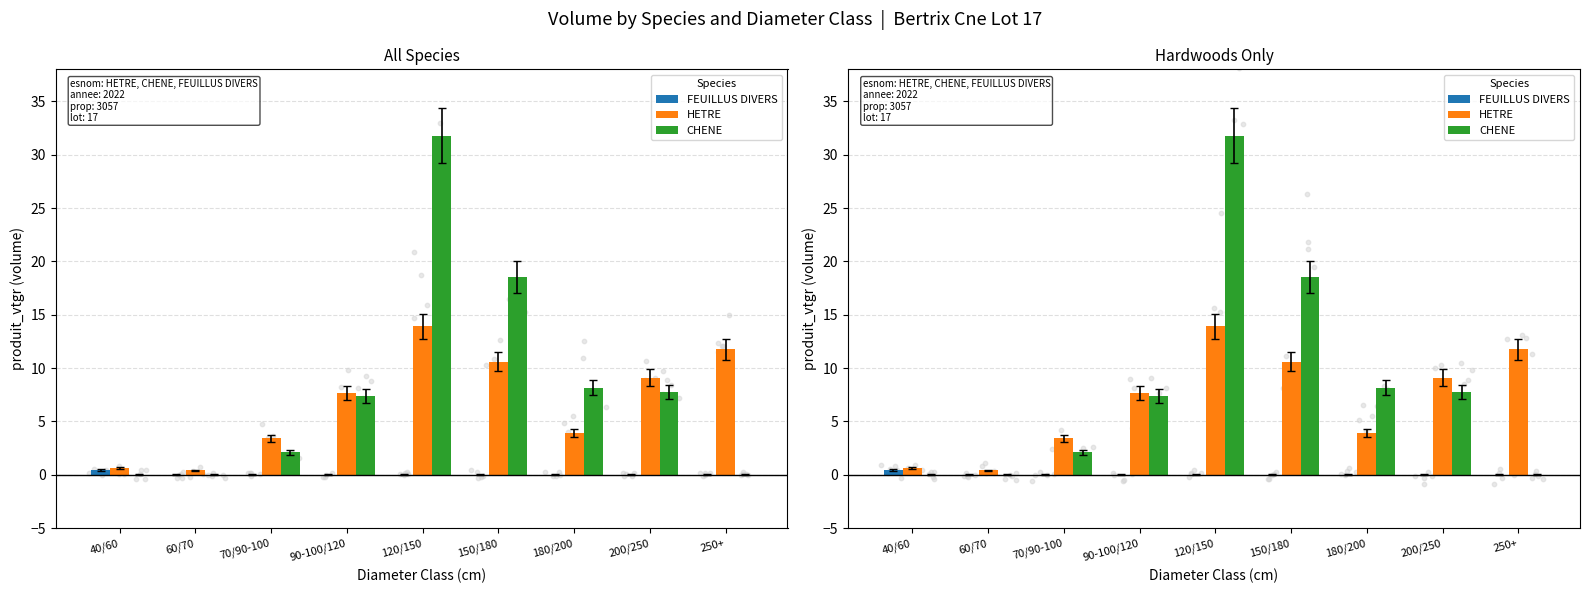

What are all the series names shown in the legend?

FEUILLUS DIVERS, HETRE, CHENE